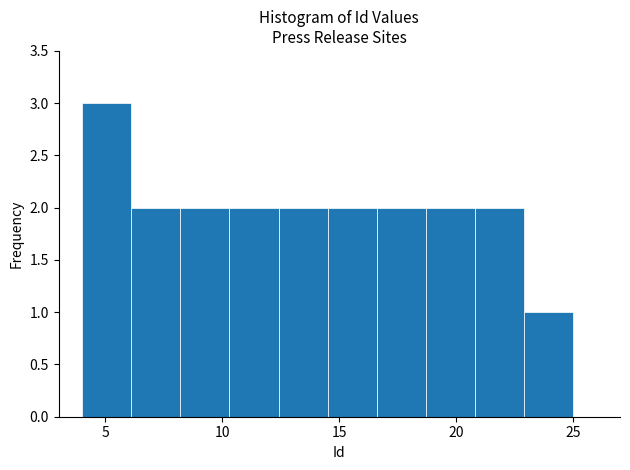

Reading left to right, list every bar in this chart as the range it spans on the x-axis followed by its height. Neither the bar edges nor the heights are printed on the chart, so give them approximately, as read against the axes.

4.0 to 6.1: 3
6.1 to 8.2: 2
8.2 to 10.3: 2
10.3 to 12.4: 2
12.4 to 14.5: 2
14.5 to 16.6: 2
16.6 to 18.7: 2
18.7 to 20.8: 2
20.8 to 22.9: 2
22.9 to 25.0: 1